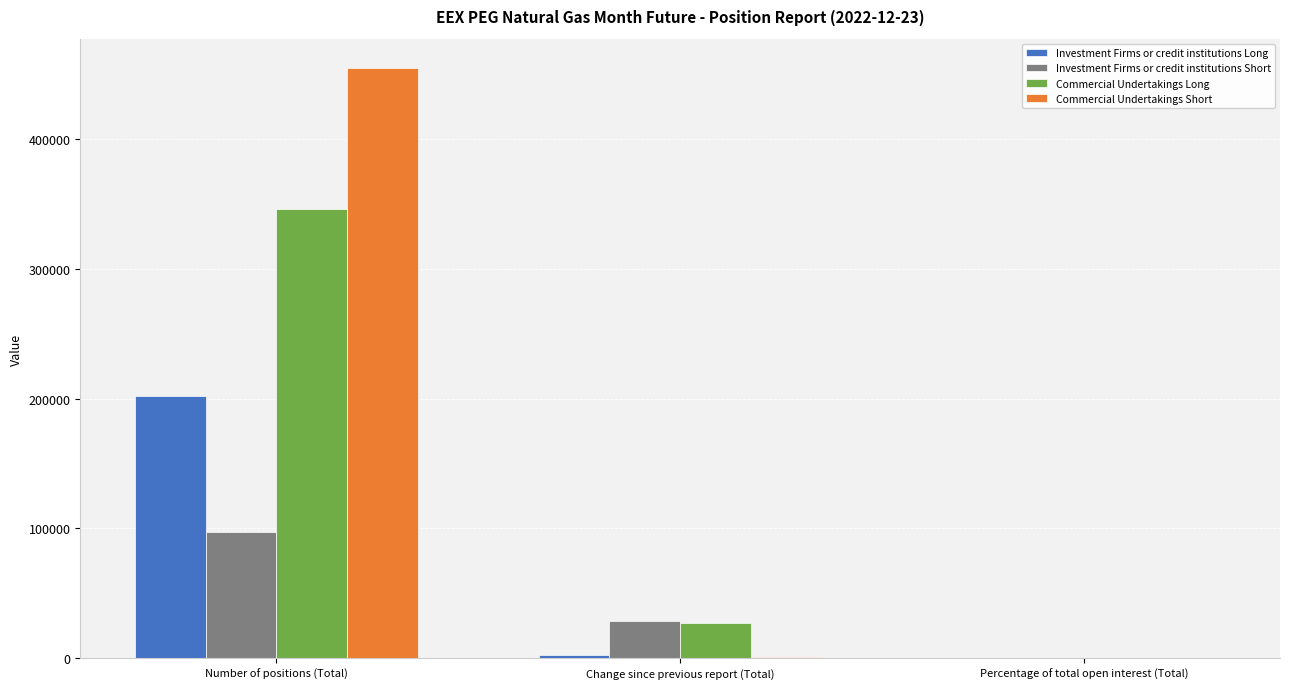

What is the sum of all Investment Firms or credit institutions Short values?

125938.6